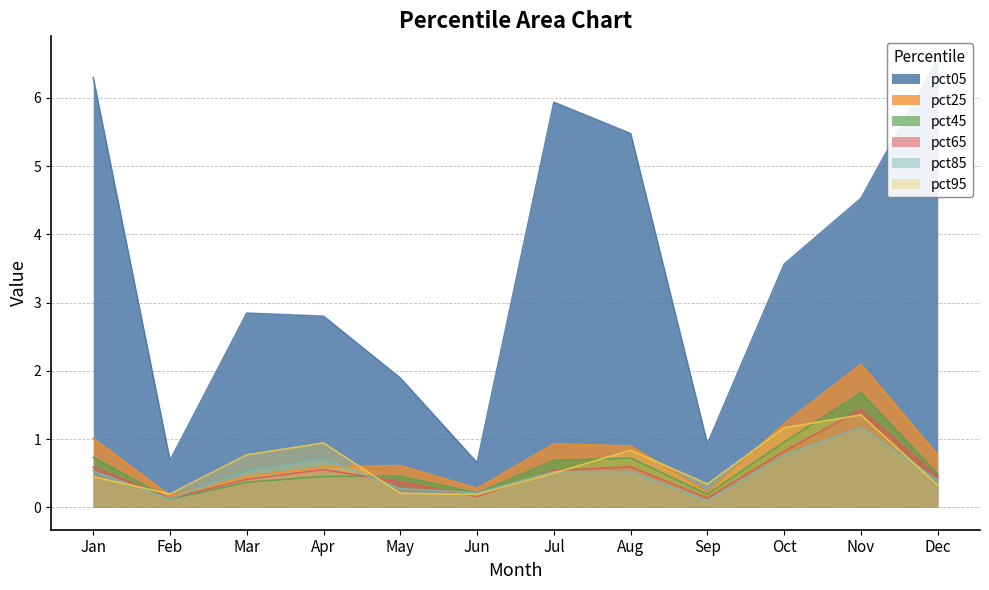

What is the difference between the maximum and minimum values in the pct45 series?

1.6